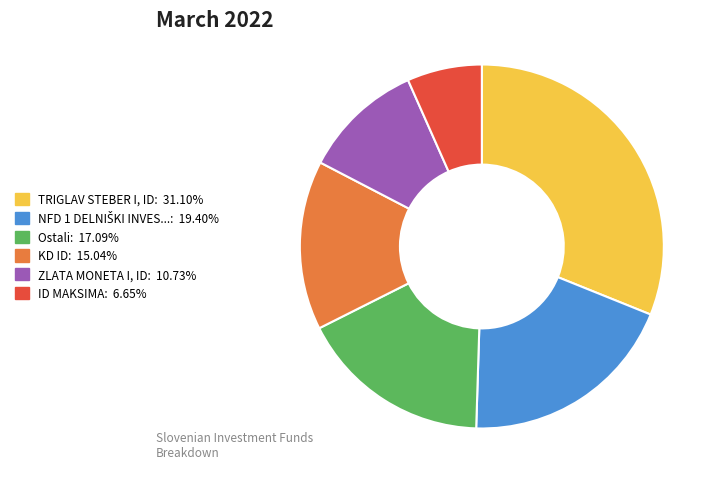

Is there any slice that represents more than half of the pie?

No